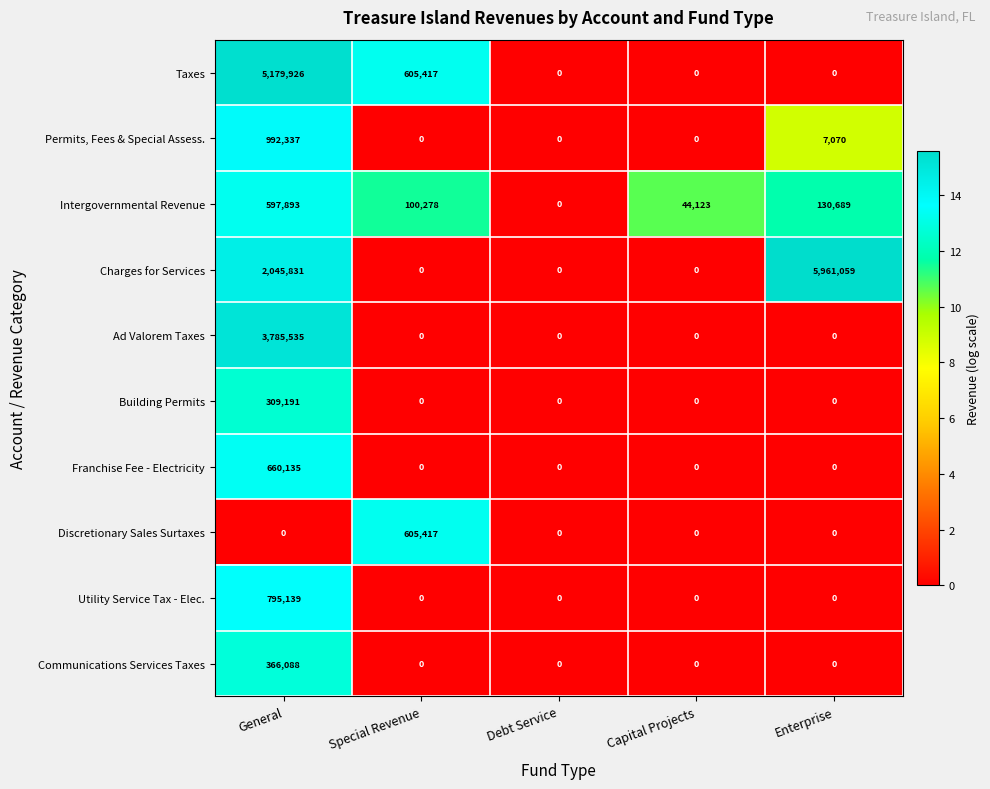

What is the average value of the Intergovernmental Revenue series?

174597